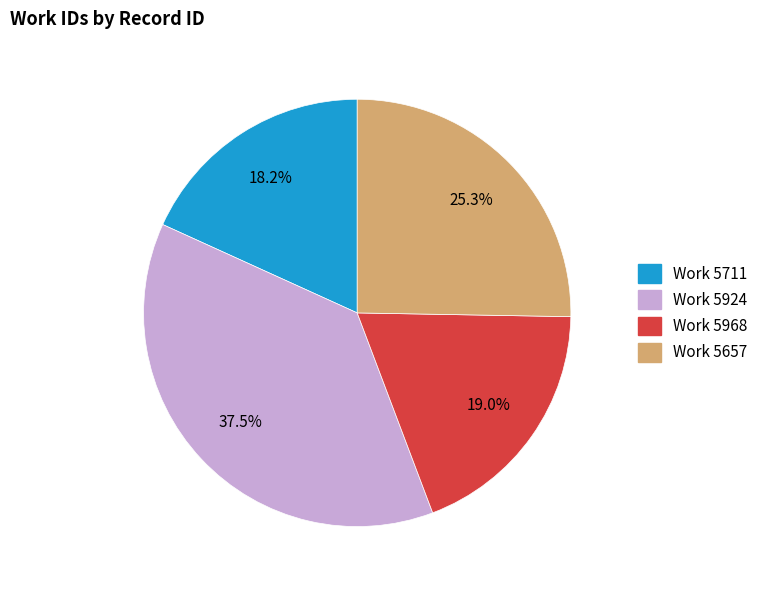

Does any single category account for the majority?

No